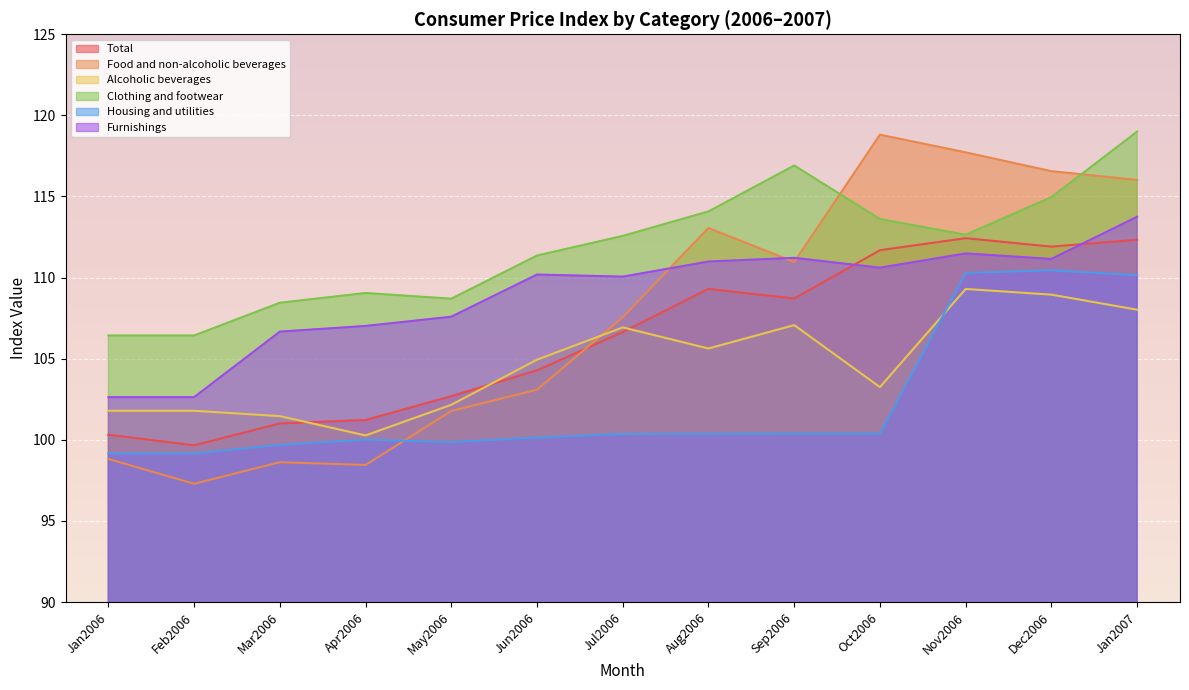

What is the difference between the highest and lowest values at Feb2006?

9.1